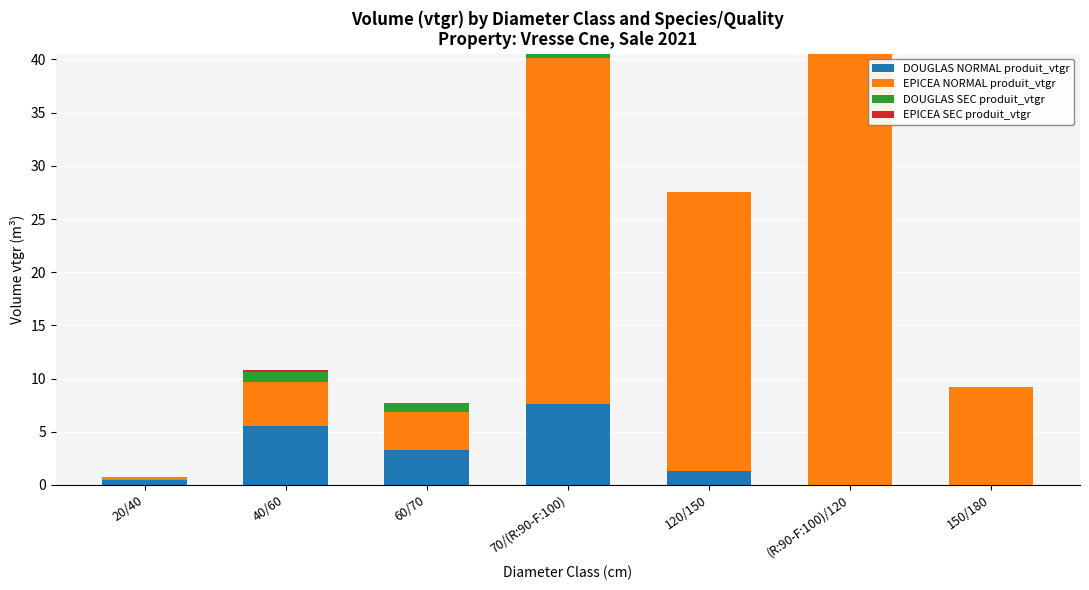

What is the total value across all series at 150/180?

9.2